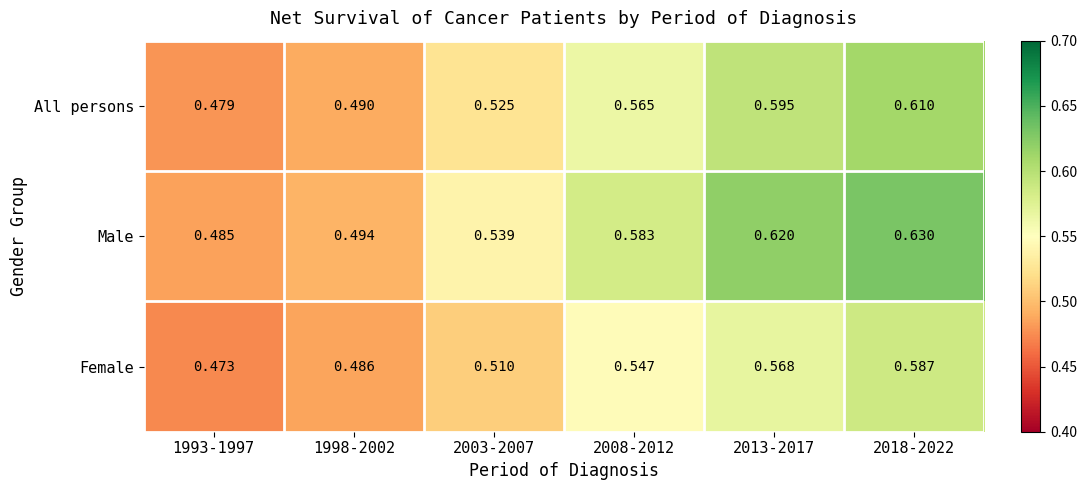

Between 2003-2007 and 2018-2022, which series saw the biggest shift?

Male